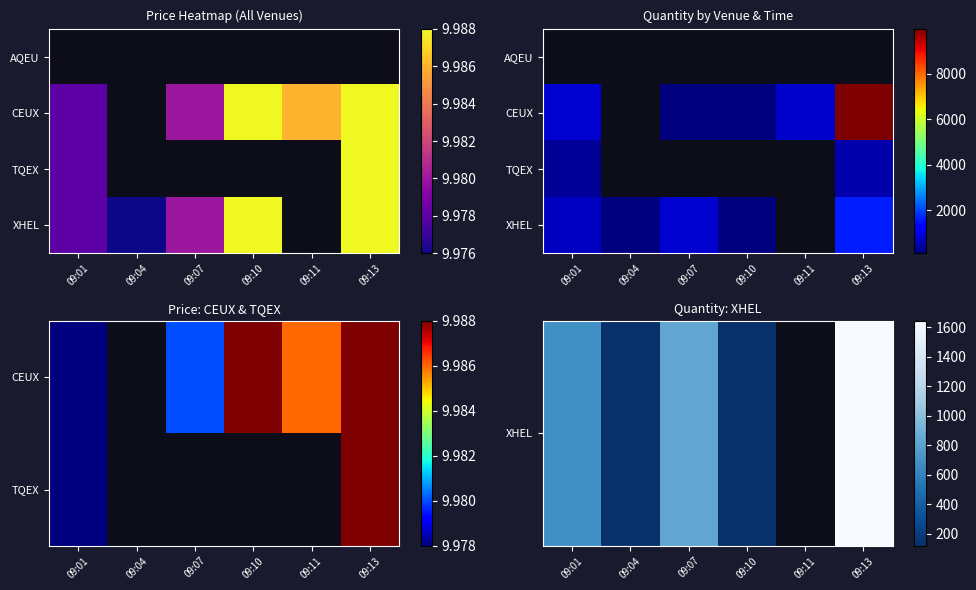

What is the spread (max minus min) of values at 09:01?

672.0